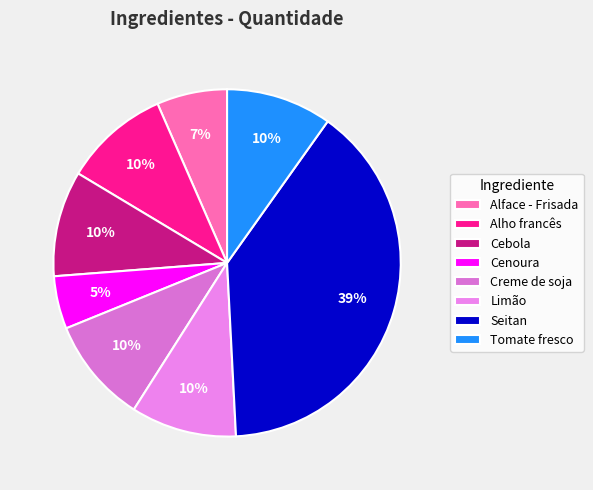

To the nearest percent, what portion does Creme de soja represent?

10%